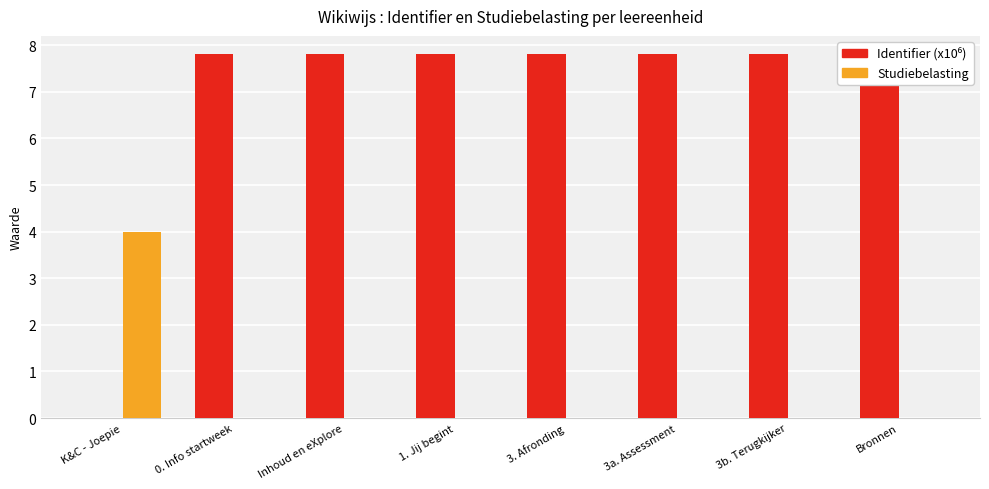

Which series has the largest range (max minus min)?

Identifier (x10⁶)